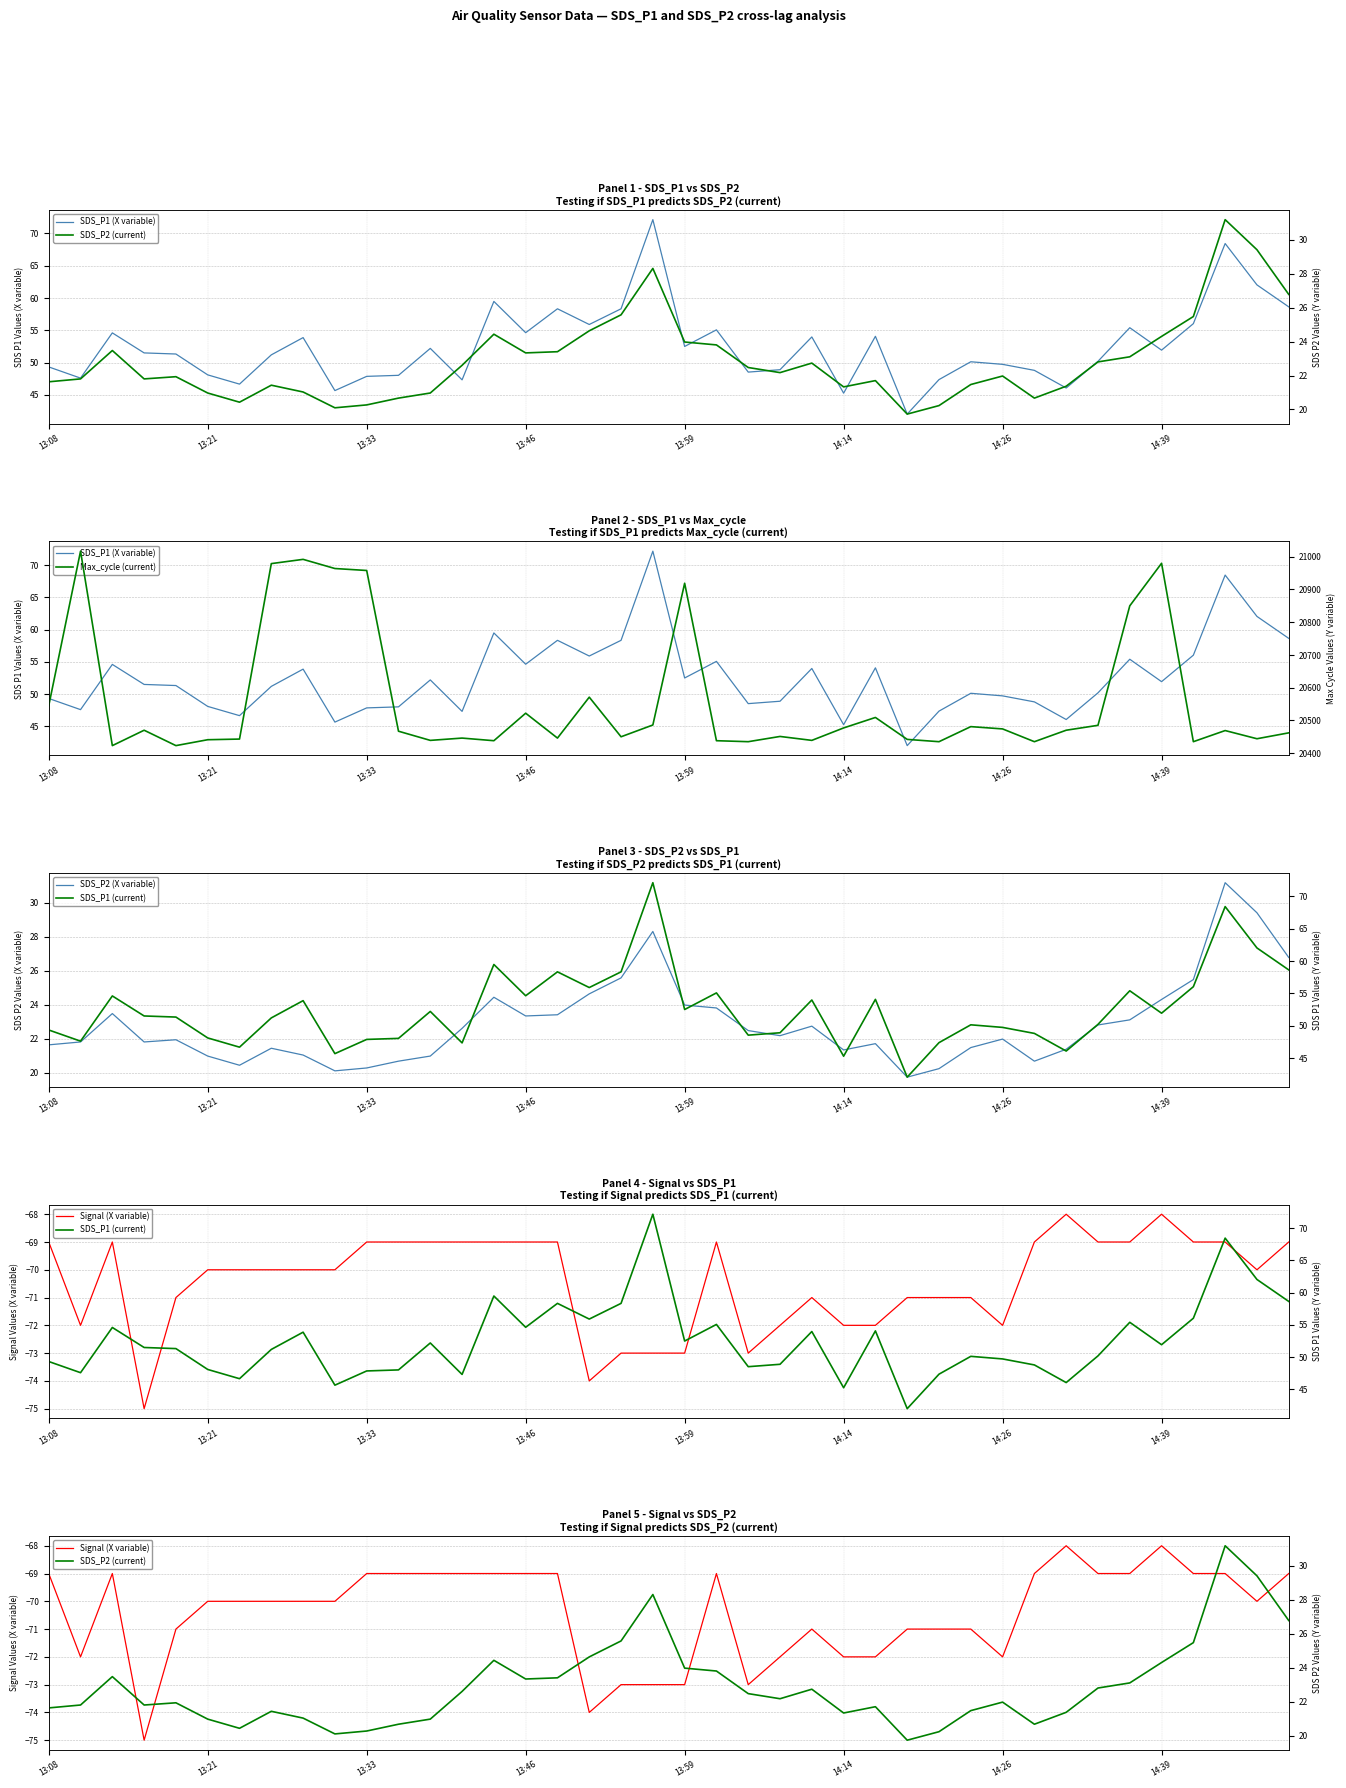

True or false: SDS_P2 (current) and SDS_P2 (X variable) cross at least once.

False